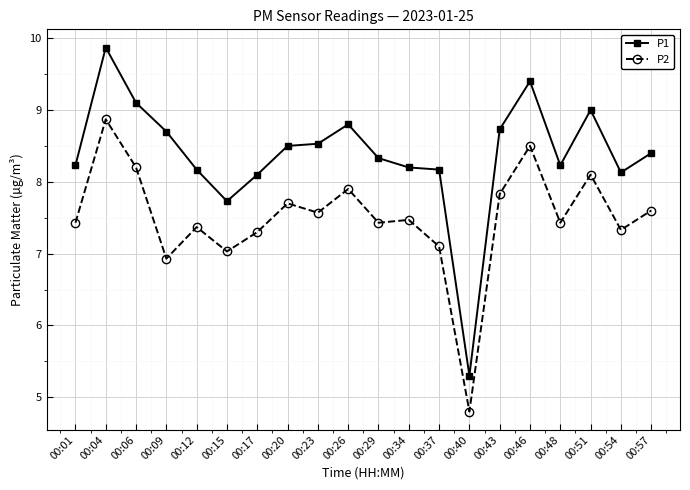

True or false: P1 and P2 intersect in this chart.

False